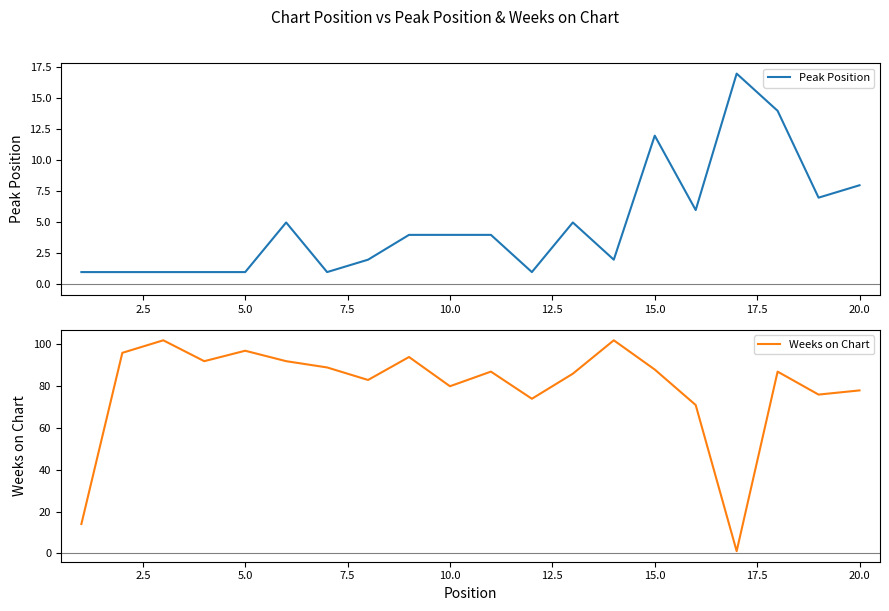

What is the smallest value displayed?

1